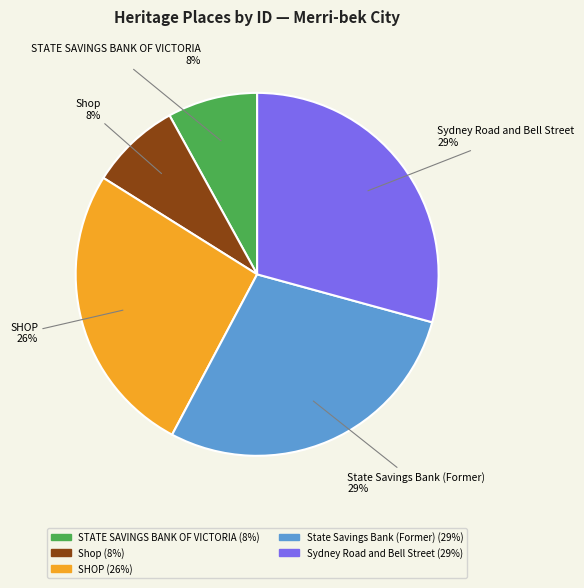

True or false: STATE SAVINGS BANK OF VICTORIA accounts for 1% of the total.

False